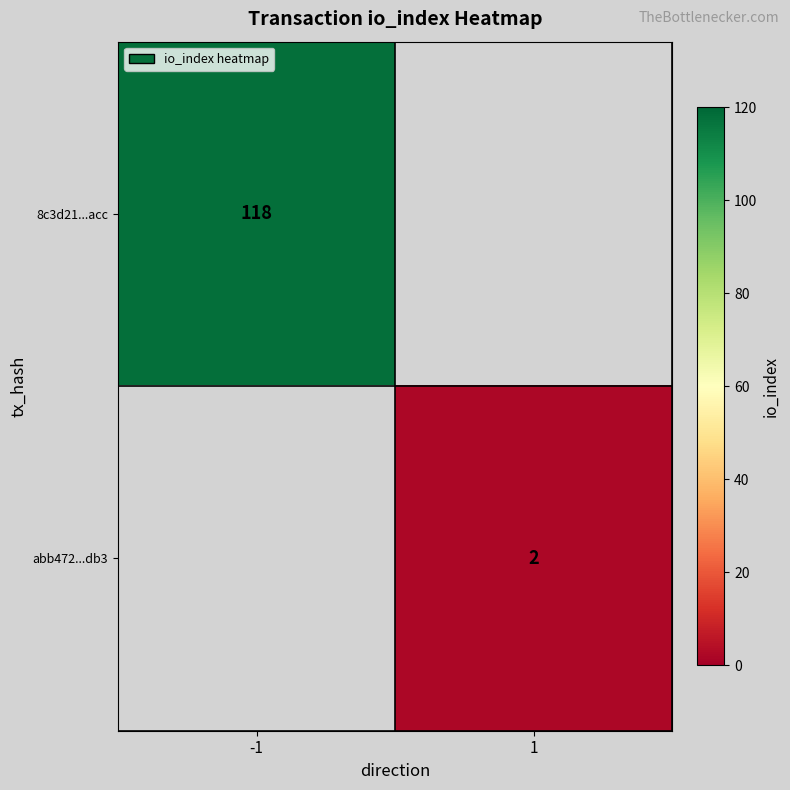

The value of 8c3d21...acc at -1 is 162. True or false?

False